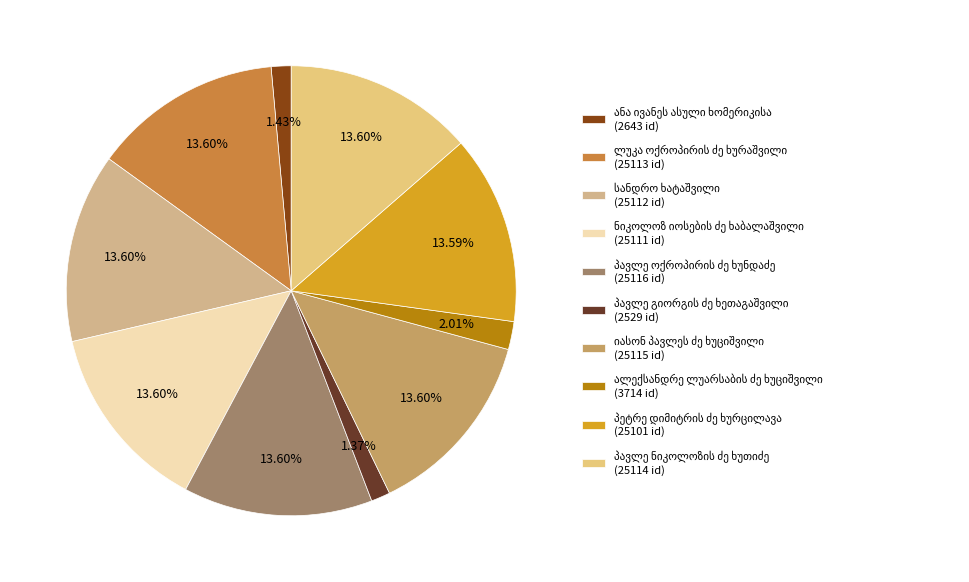

How many segments does this pie chart have?

10